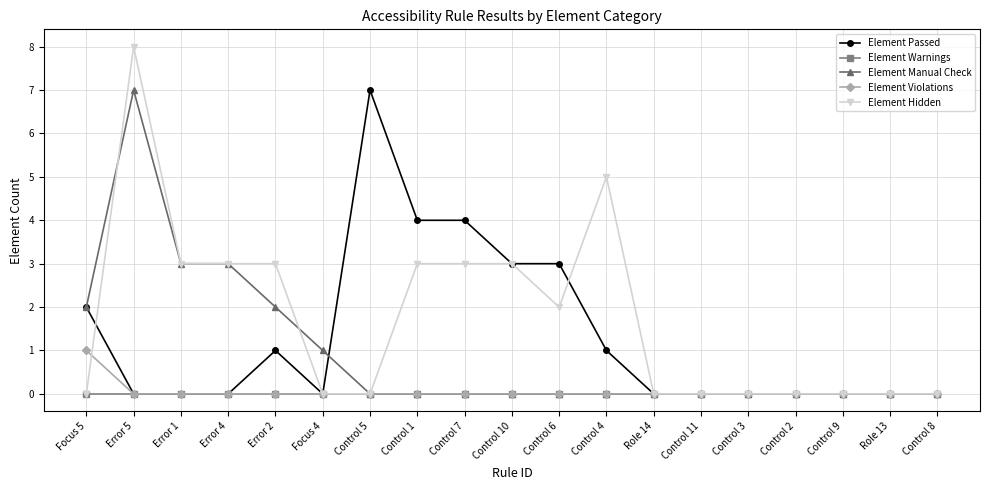

At which category is the sum across all series the highest?

Error 5